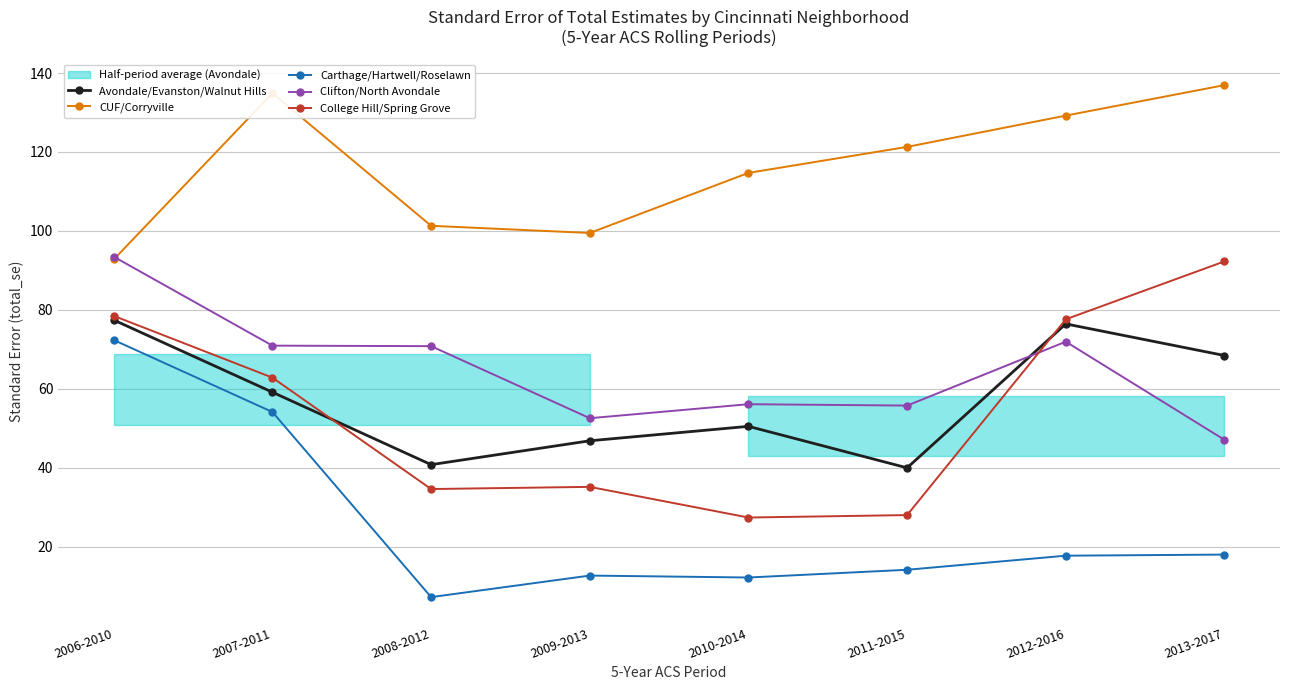

Which series ends up on top after the final intersection of Avondale/Evanston/Walnut Hills and Clifton/North Avondale?

Avondale/Evanston/Walnut Hills